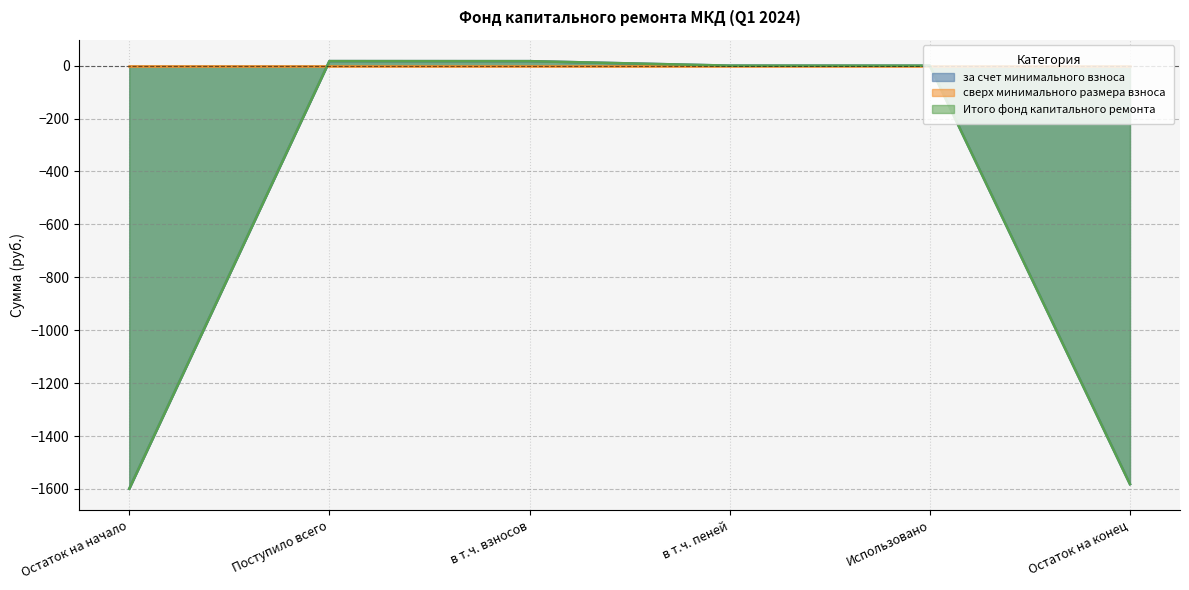

Which series has the widest spread of values?

за счет минимального взноса